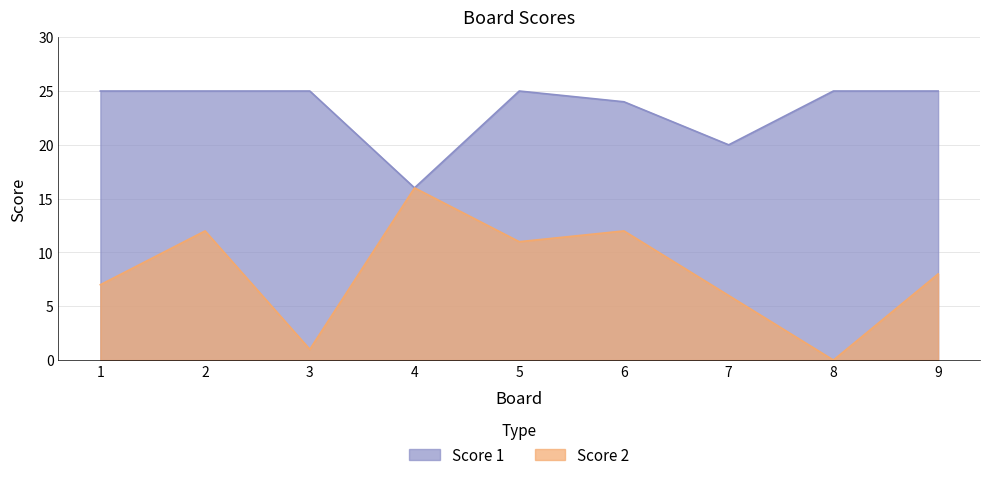

Reading left to right, transcribe all the data shown in this chart.

Score 2: 7	12	1	16	11	12	6	0	8
Score 1: 25	25	25	16	25	24	20	25	25